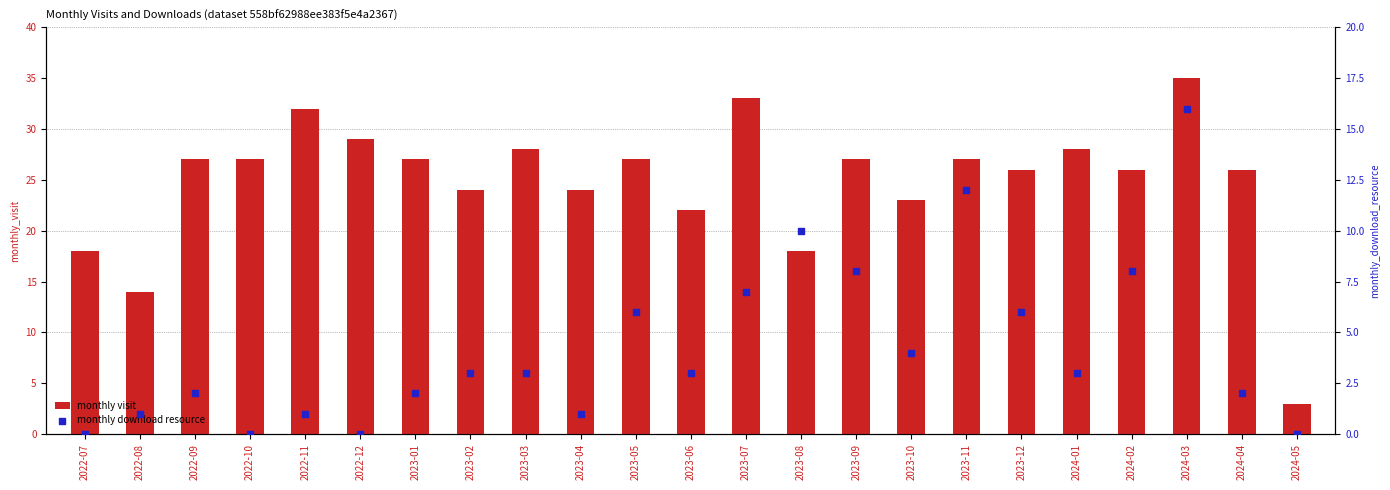

Which series contains the highest Y value?

monthly visit